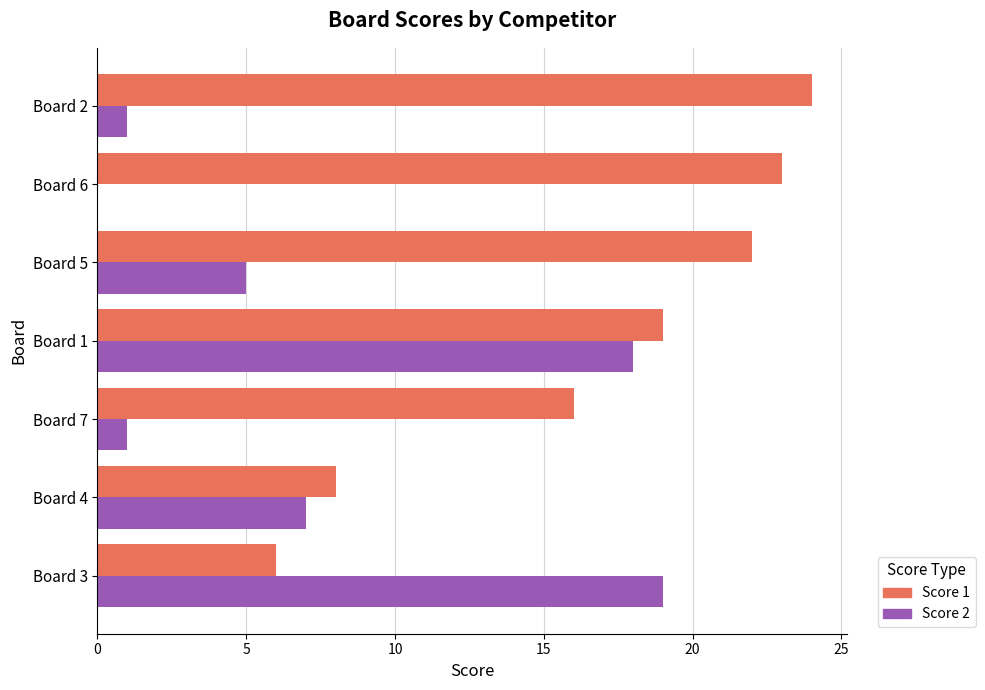

What is the sum of all Score 2 values?

51